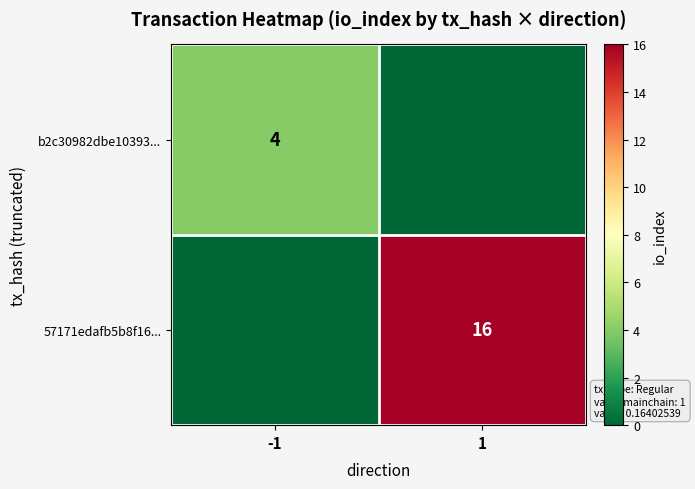

Between 1 and -1, which is larger?

-1